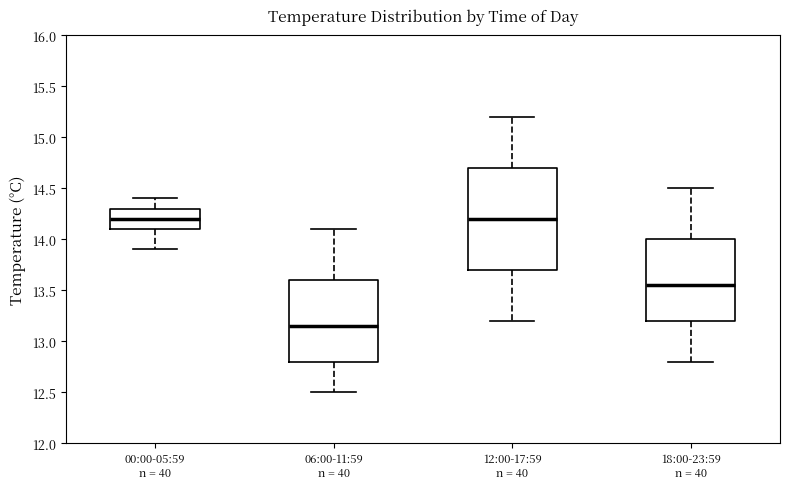

Where is the upper edge of the box for 18:00-23:59 n = 40 on the y-axis? The values are not printed on the chart, so give them approximately, as read against the axis.

14.00